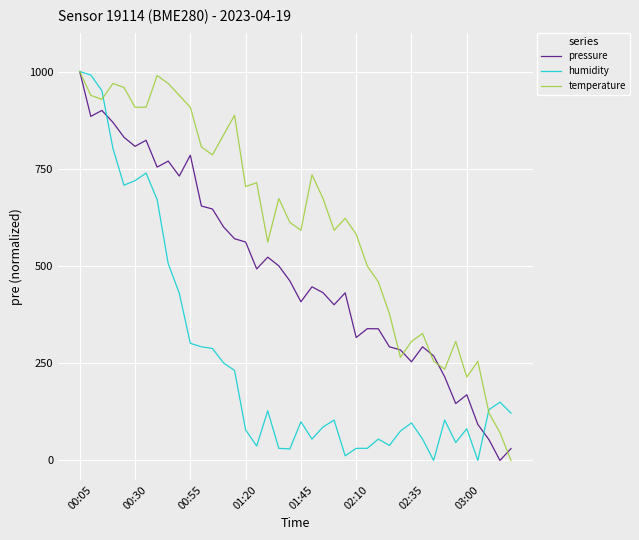

After their last crossing, which series has the higher values: temperature or humidity?

humidity